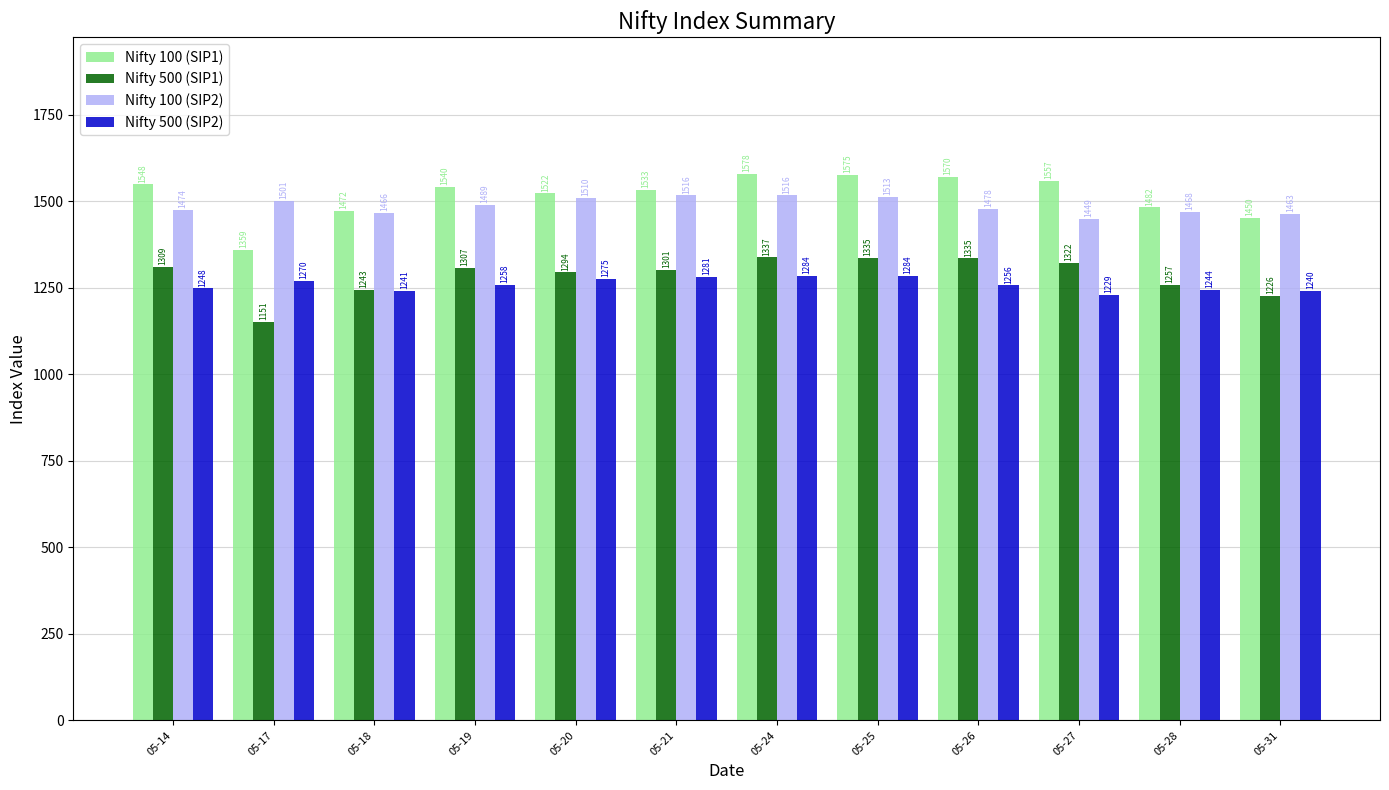

Is it true that Nifty 500 (SIP1) equals 1294.4 at 05-20?

True